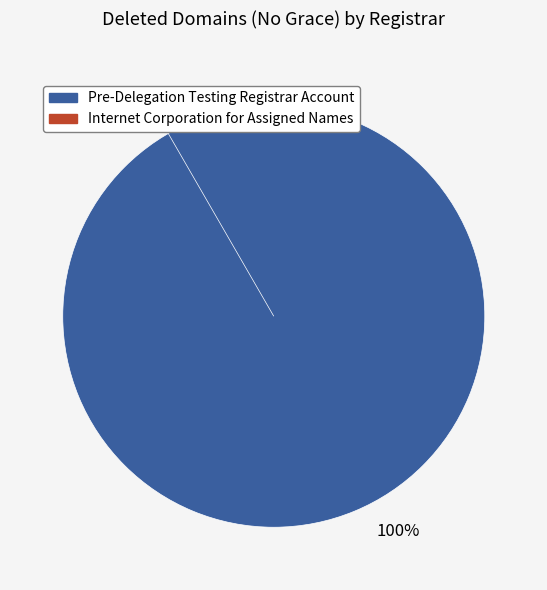

Which slice is the largest?

Pre-Delegation Testing Registrar Account